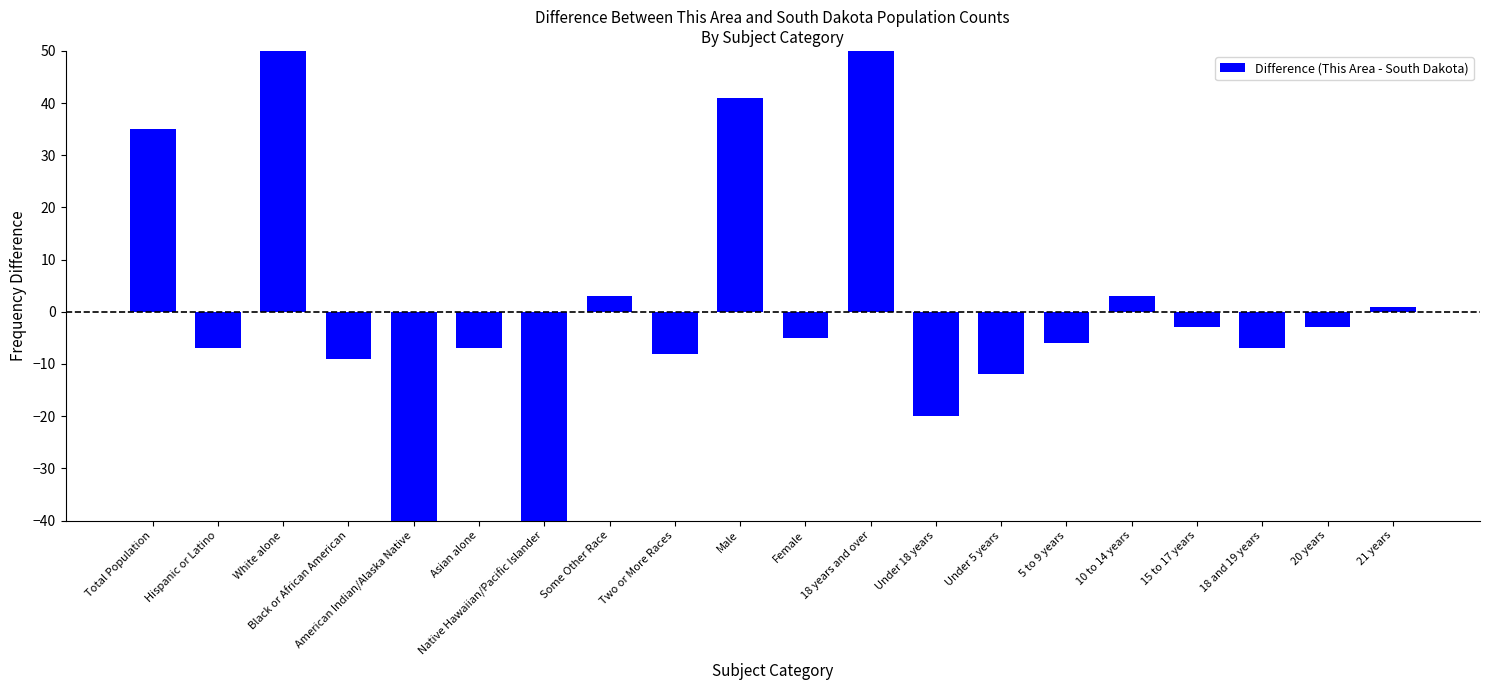

Is it true that the value at Female is -7?

False